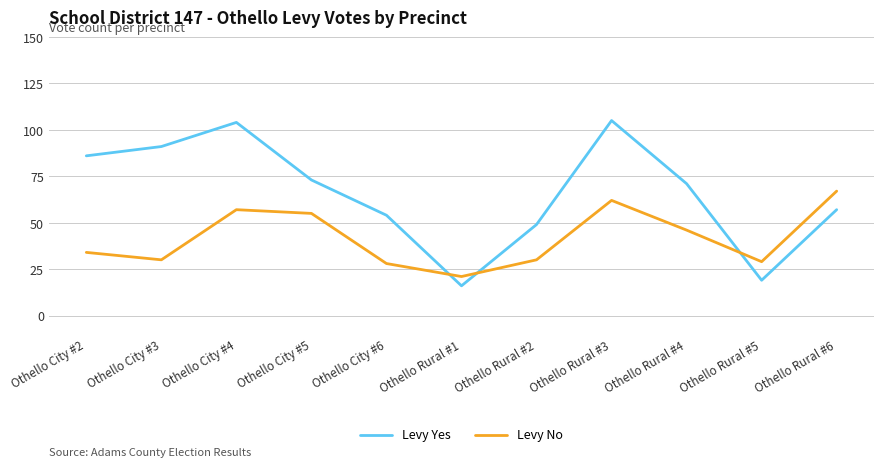

What is the spread (max minus min) of values at Othello Rural #2?

19